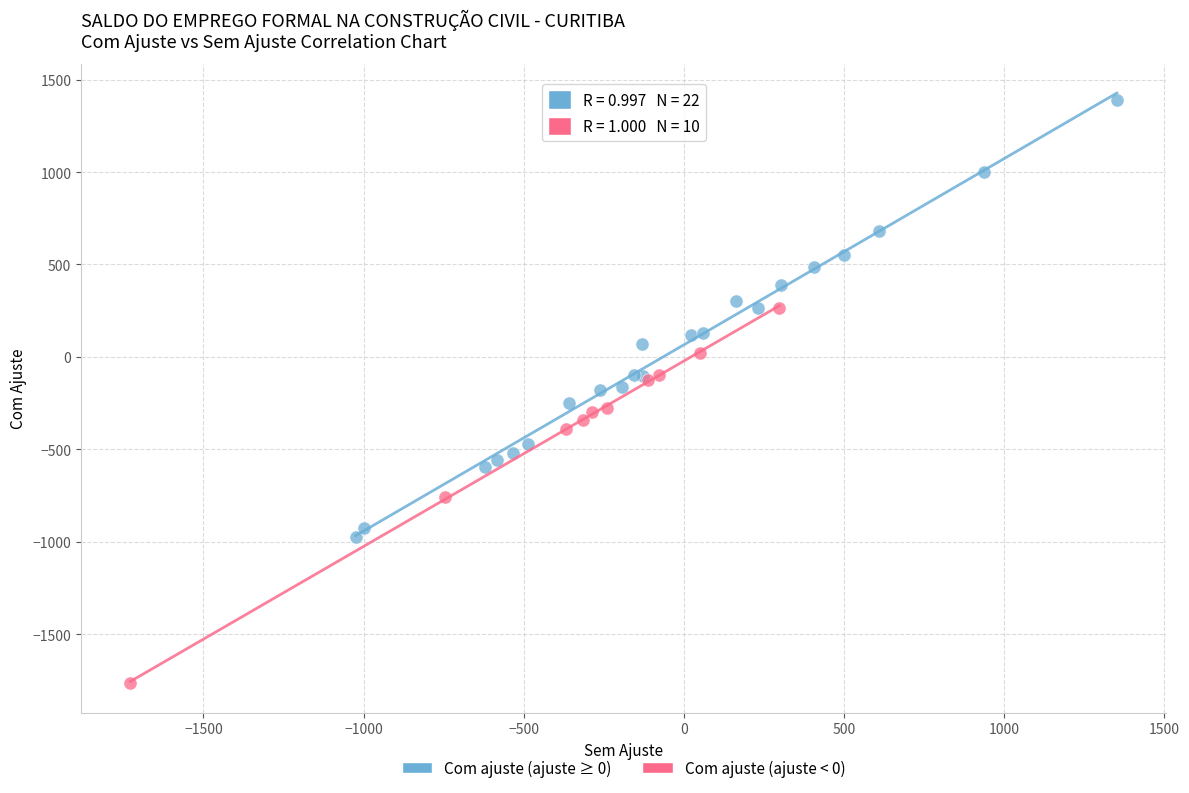

Which series reaches the maximum Y coordinate?

Com ajuste (ajuste ≥ 0)